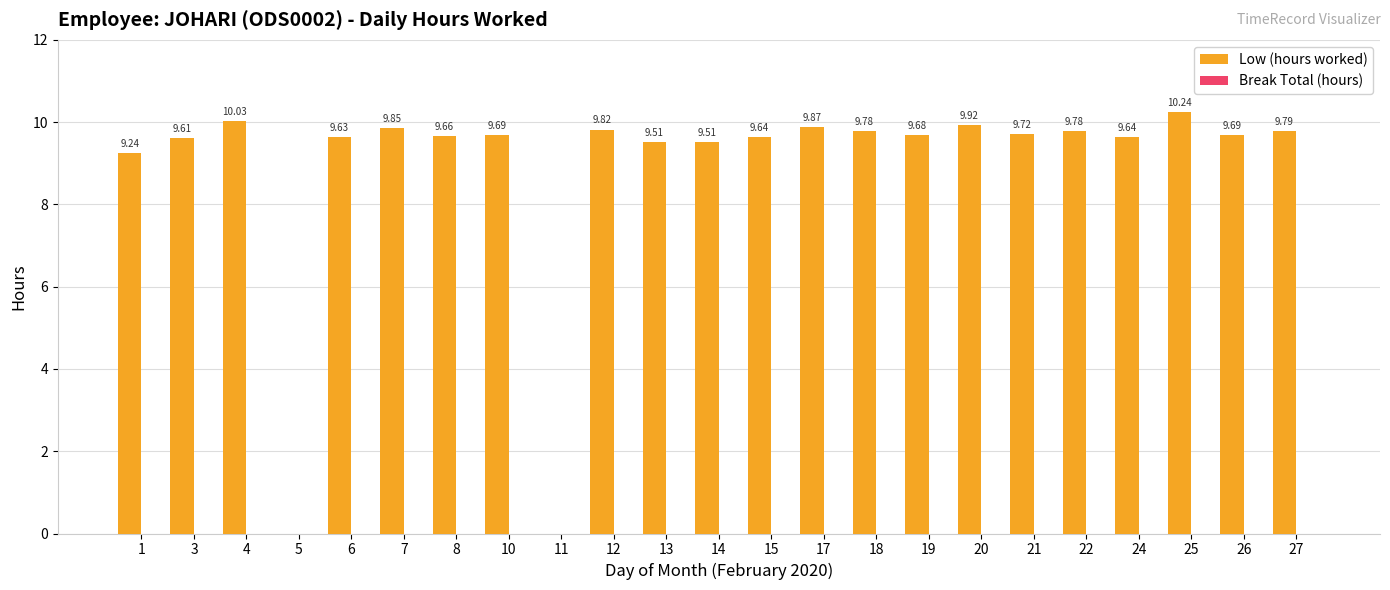

What is the sum of all values?

204.3